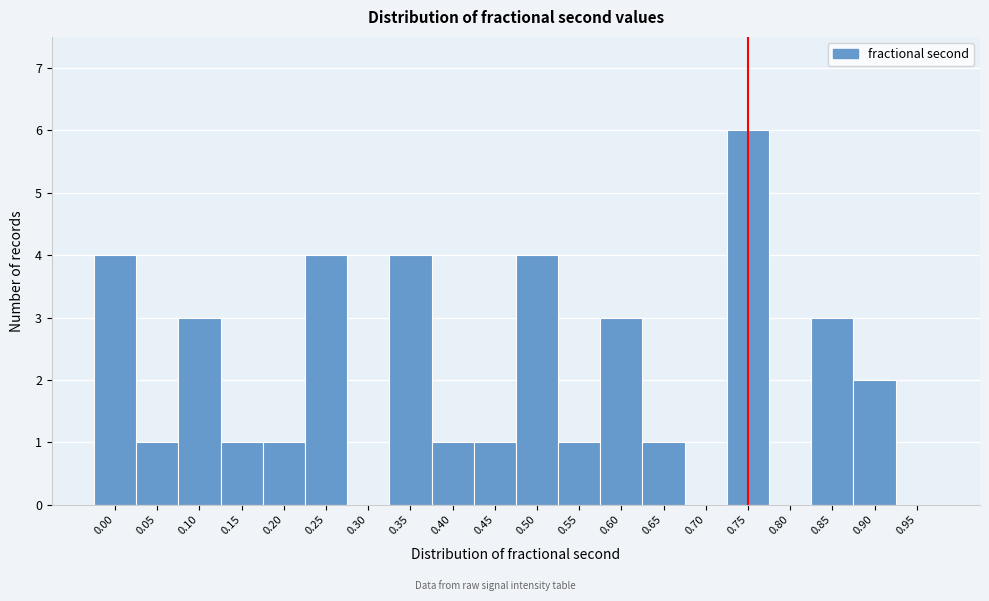

Reading right to left, list all the values displayed in this chart.

0.95=0	0.90=2	0.85=3	0.80=0	0.75=6	0.70=0	0.65=1	0.60=3	0.55=1	0.50=4	0.45=1	0.40=1	0.35=4	0.30=0	0.25=4	0.20=1	0.15=1	0.10=3	0.05=1	0.00=4